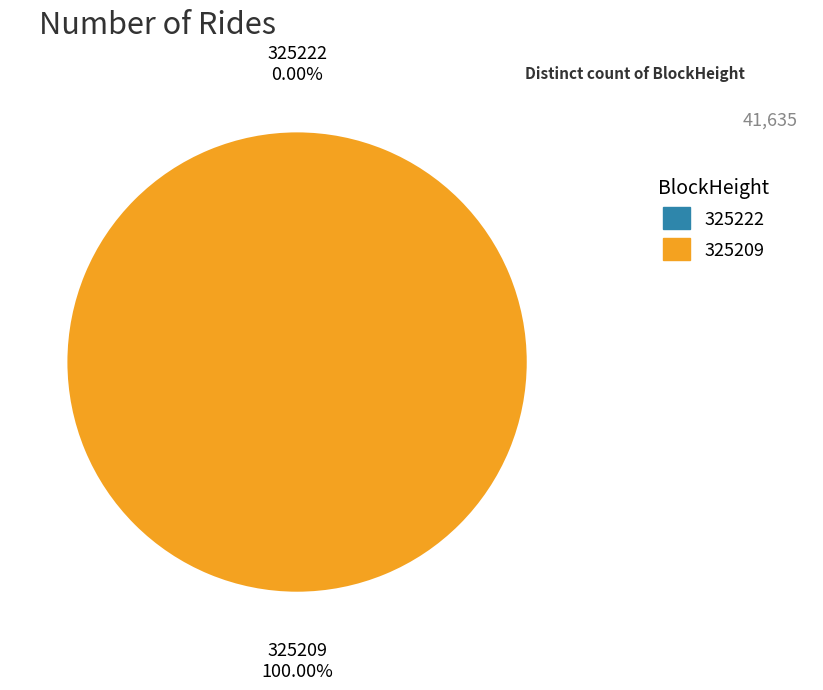

What is the largest slice in the pie chart?

325209